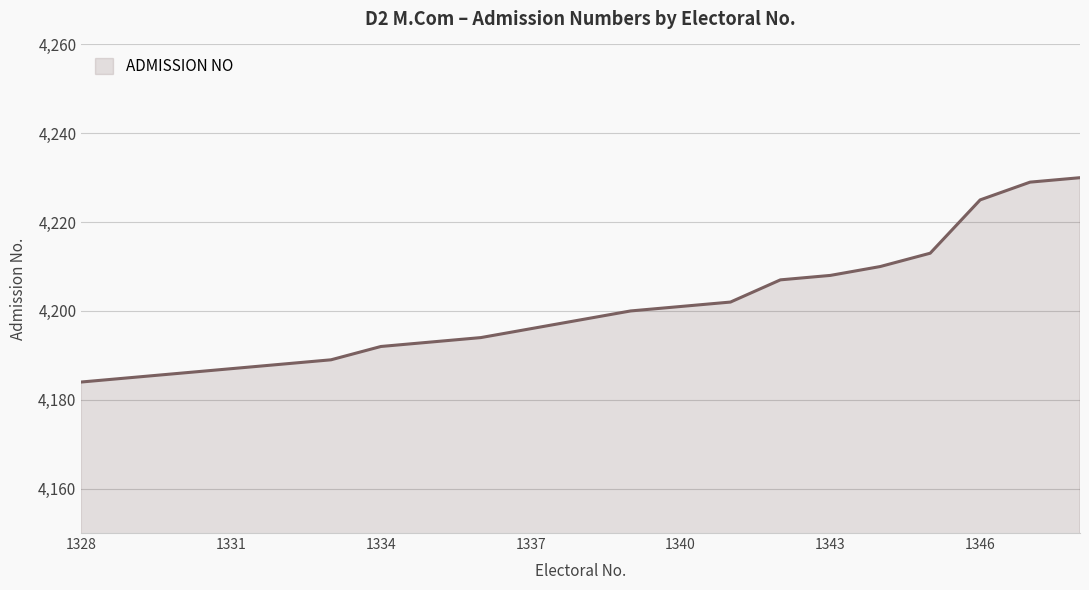

What is the difference between the maximum and minimum values?

46